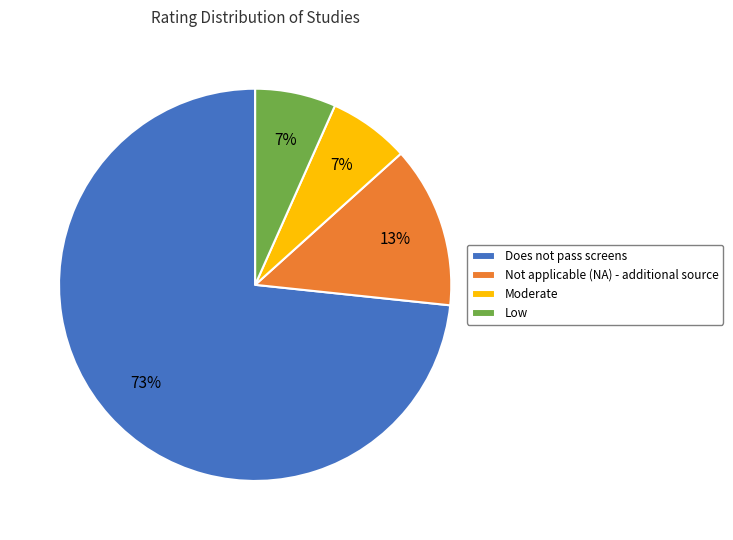

How many segments does this pie chart have?

4